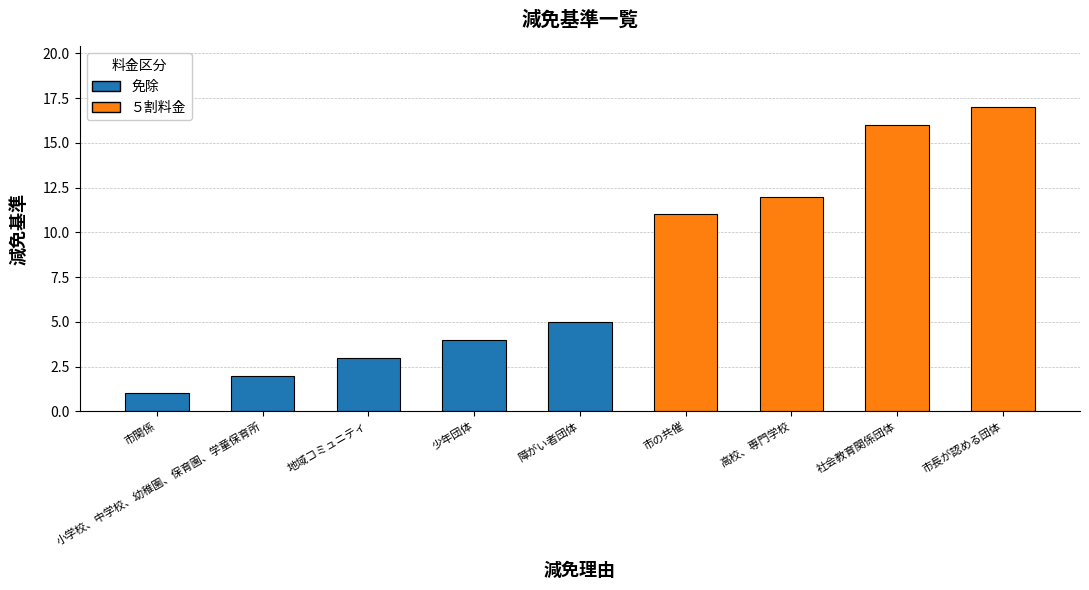

What is the change in value from 市関係 to 小学校、中学校、幼稚園、保育園、学童保育所?

+1